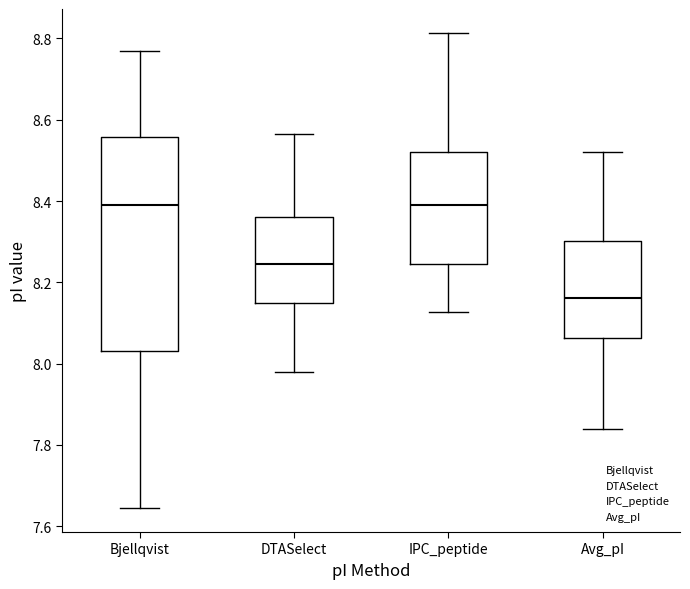

Where does the upper whisker of the box for Avg_pI end on the y-axis? The values are not printed on the chart, so give them approximately, as read against the axis.

8.52